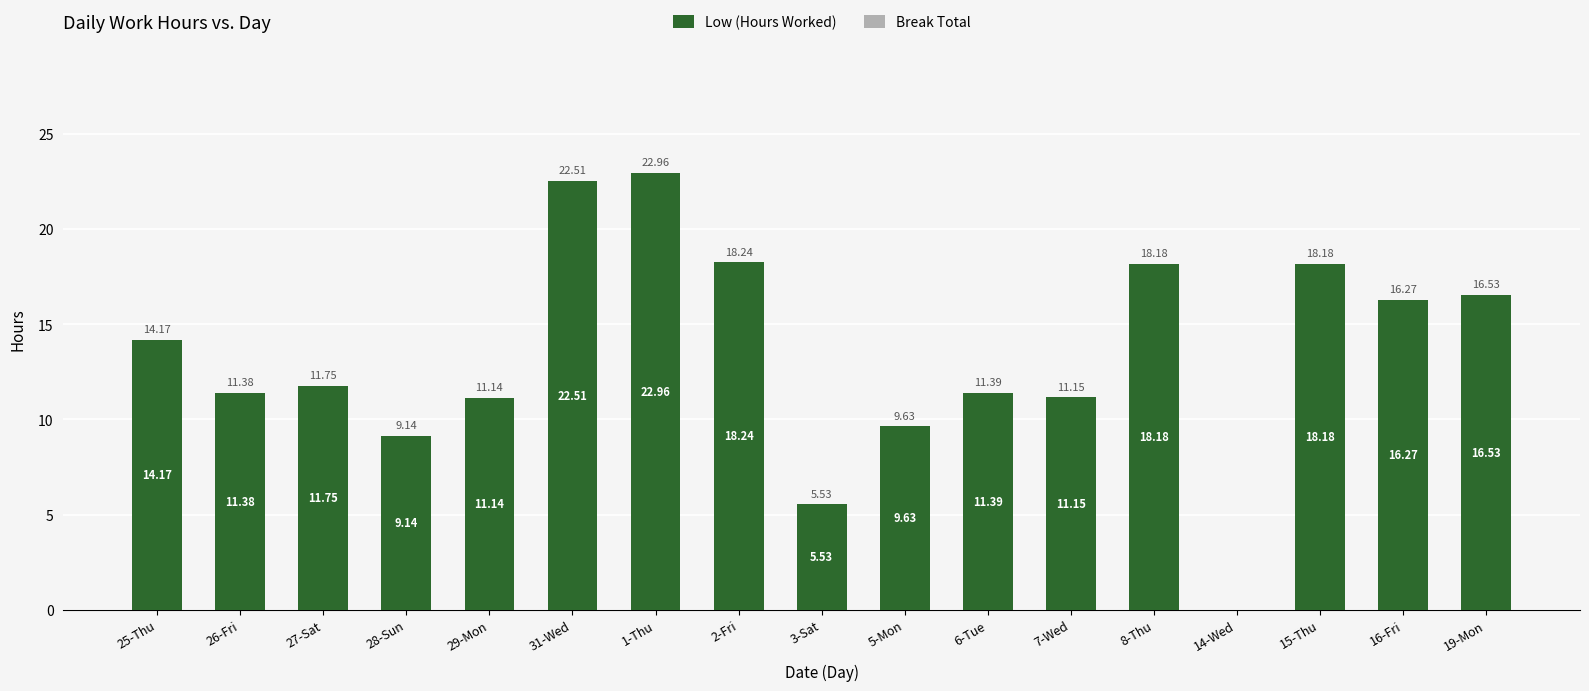

Count the number of categories in the chart.

17